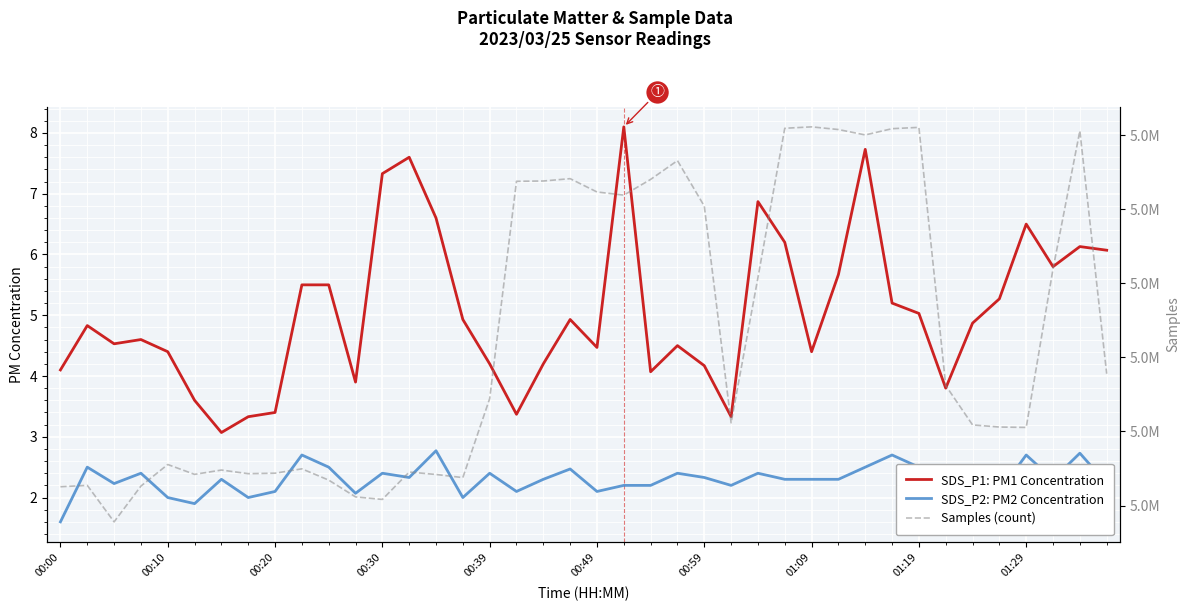

Which series has the largest range (max minus min)?

Samples (count)